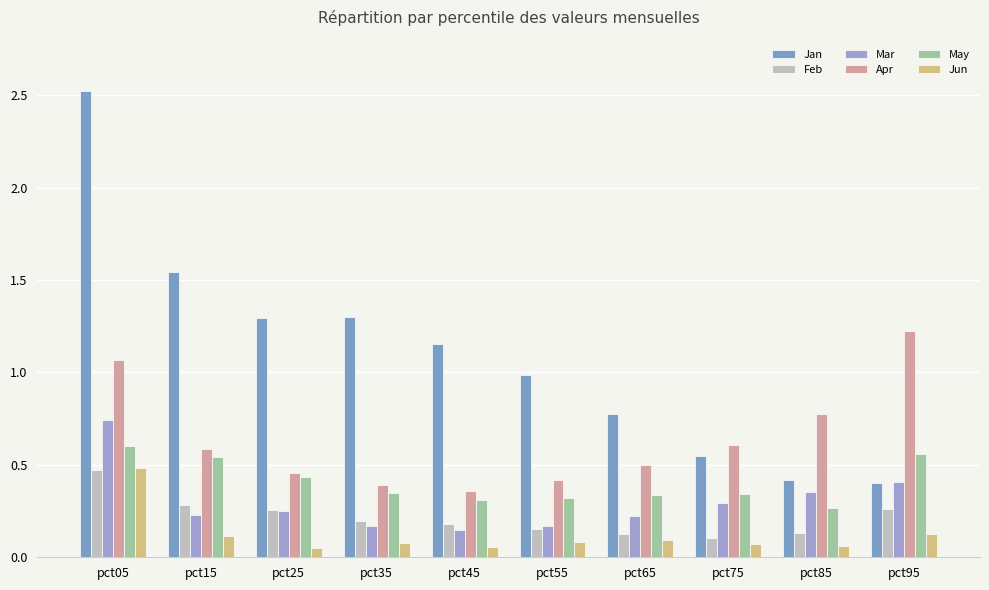

What is the greatest value displayed?

2.5